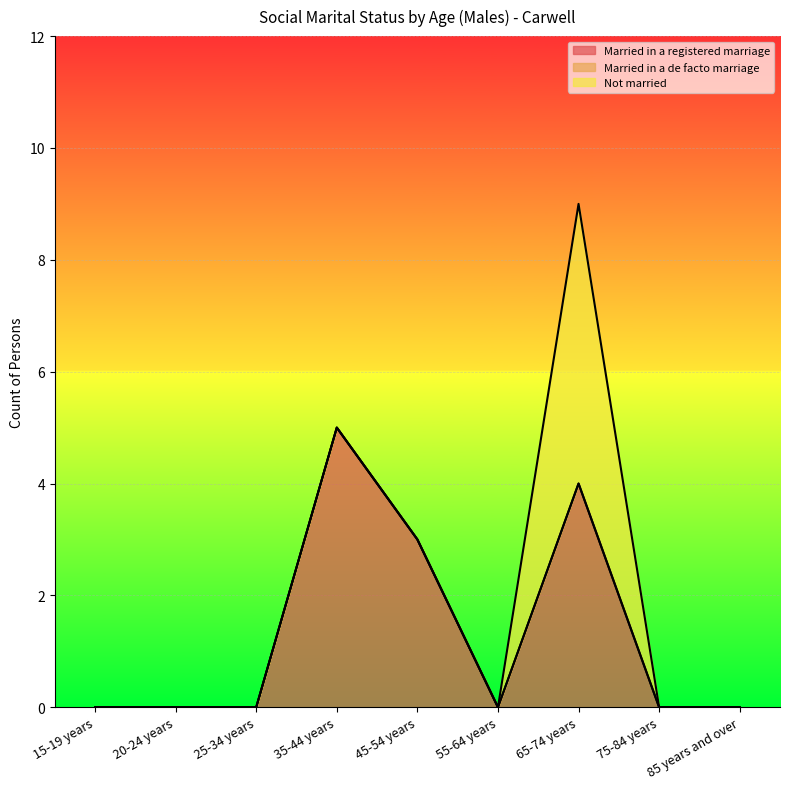

At which label is Married in a registered marriage closest to 2?

45-54 years